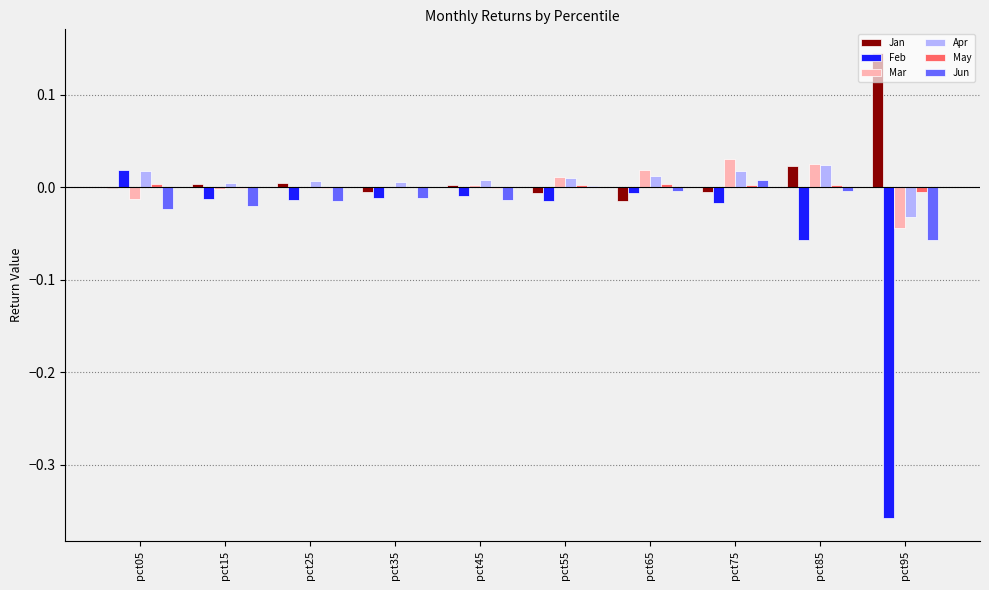

The value of Apr at pct85 is 0.0. True or false?

True